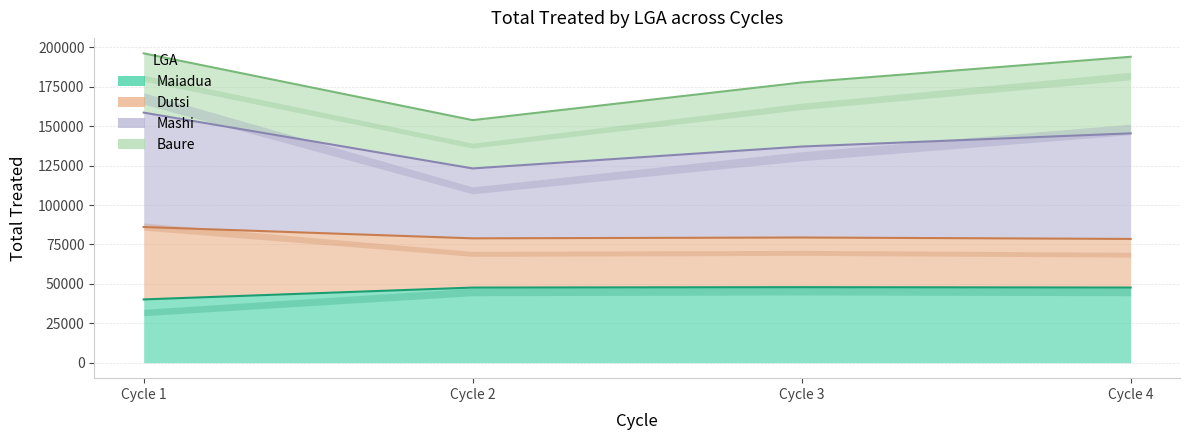

True or false: Dutsi has more than 1 interior local peaks.

False